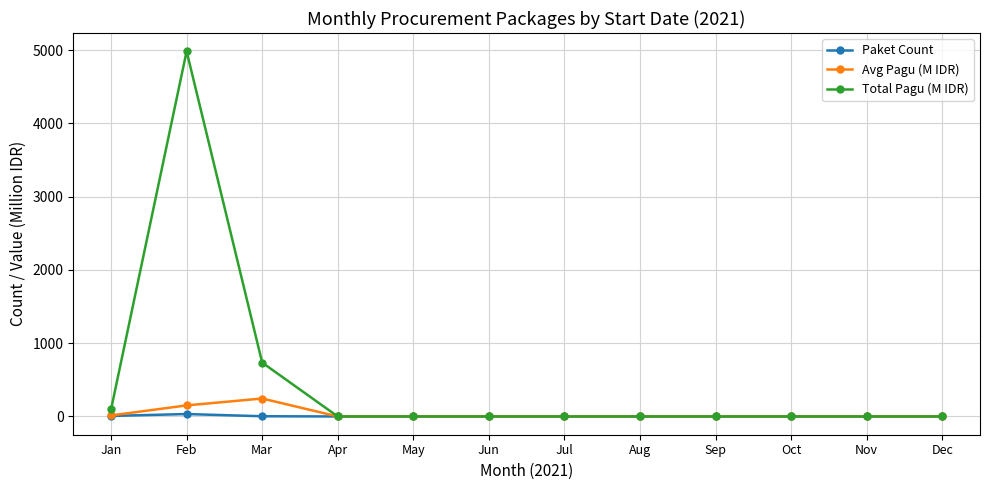

How many lines are shown in the chart?

3